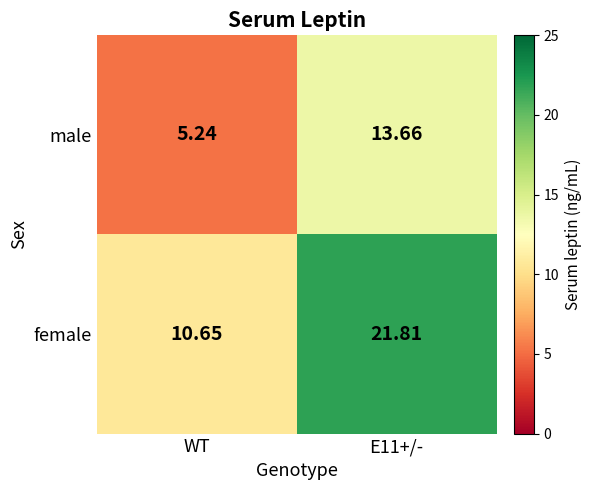

Is the value of male at E11+/- greater than the value of female at WT?

Yes